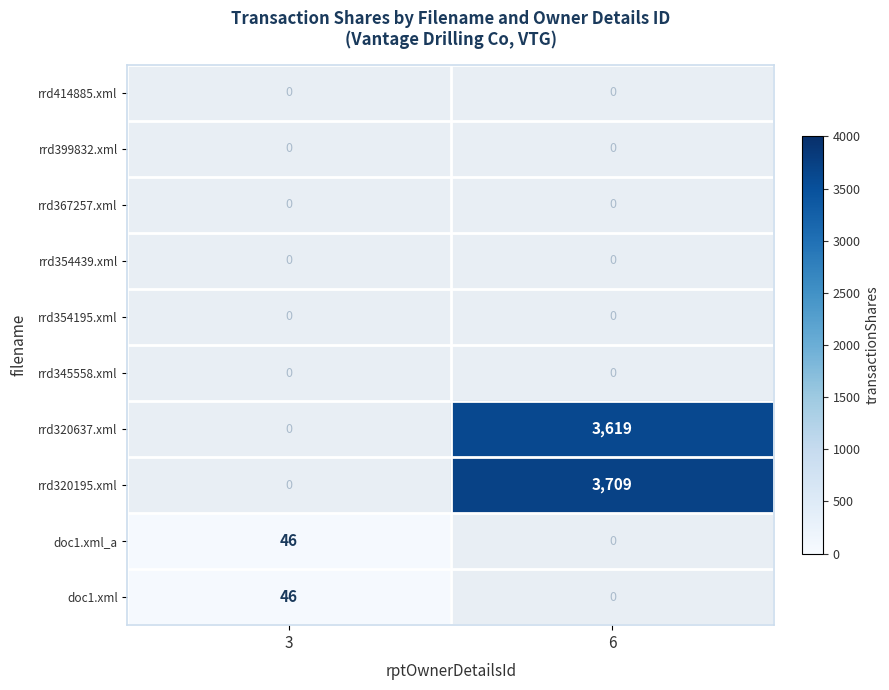

Is it true that doc1.xml equals 24 at 3?

False